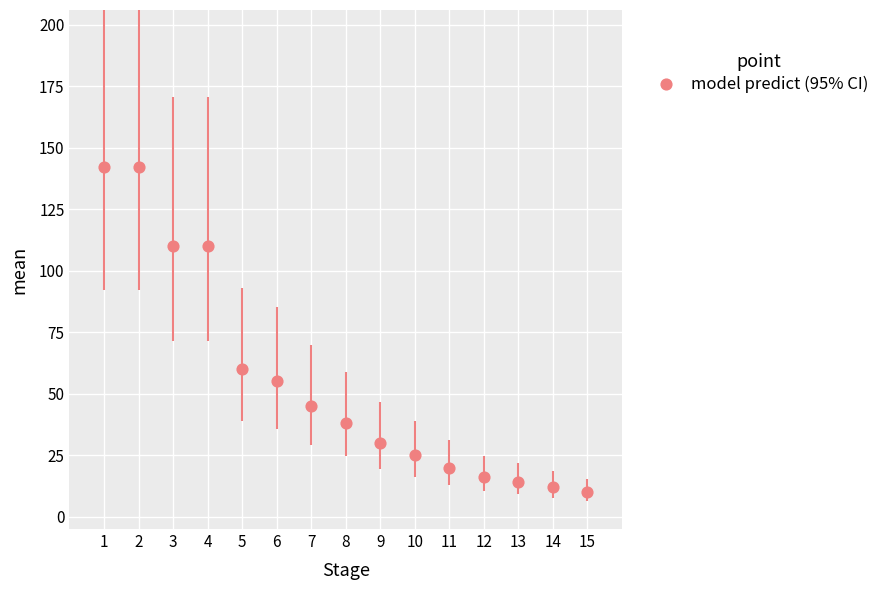

What Y value in the scatter plot is closest to 76?

60